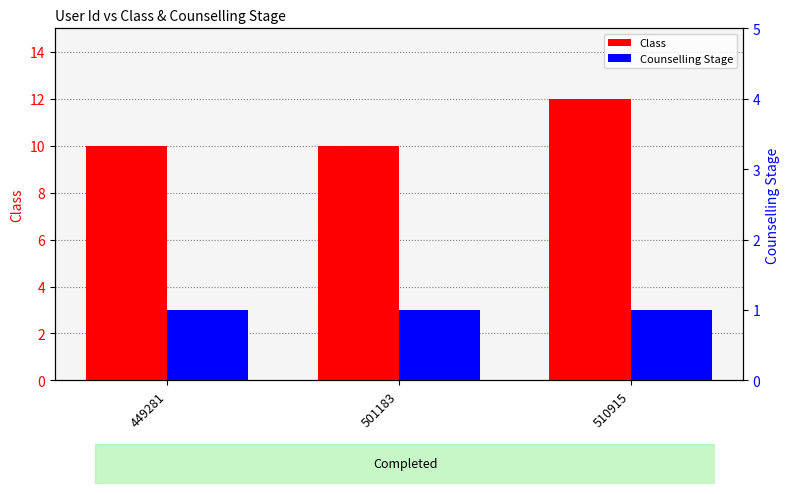

Where is Class nearest to the value 11?

449281